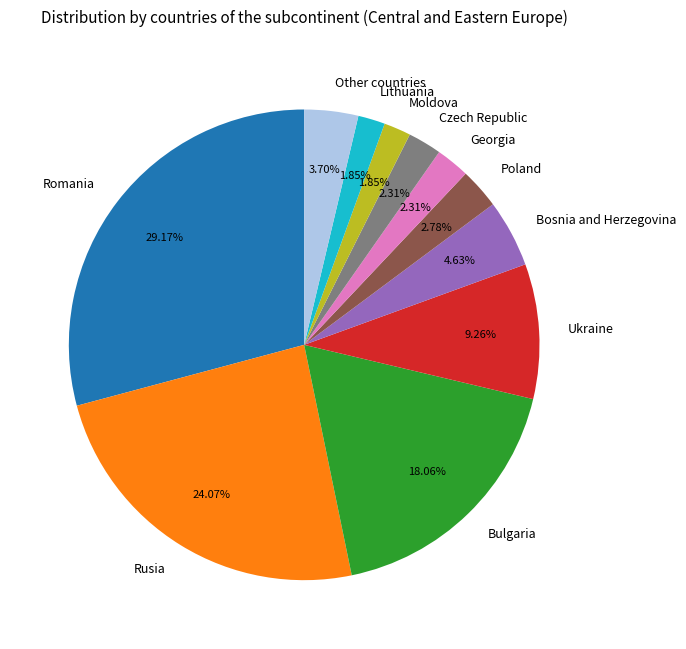

Count the number of slices in the pie.

11